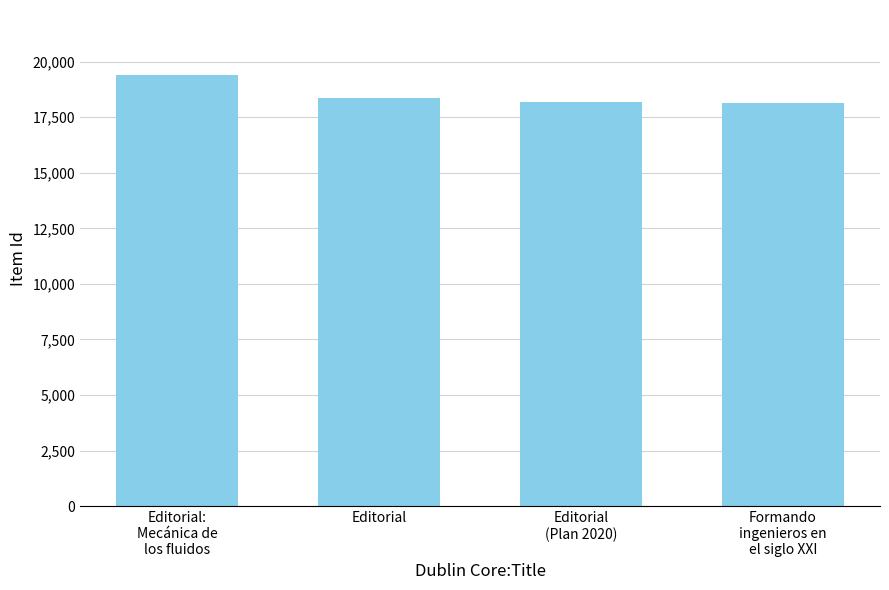

What is the minimum value shown in the chart?

18159